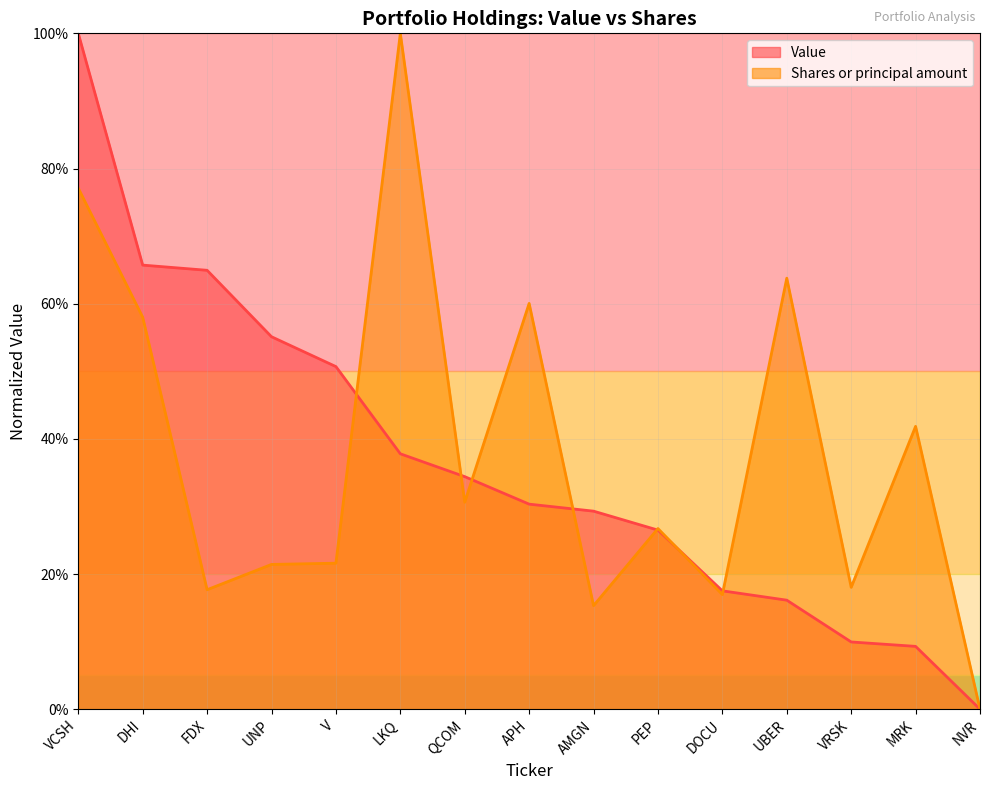

List the series in order of their peak value, lowest first.

Value, Shares or principal amount